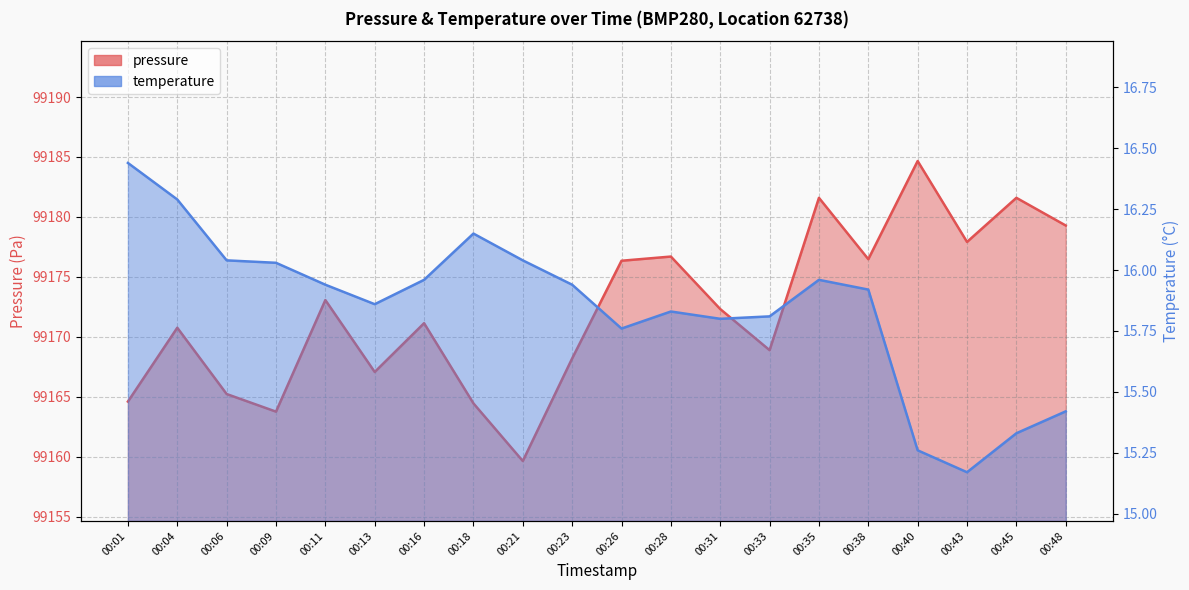

Does the chart display data point markers on the line(s)?

No